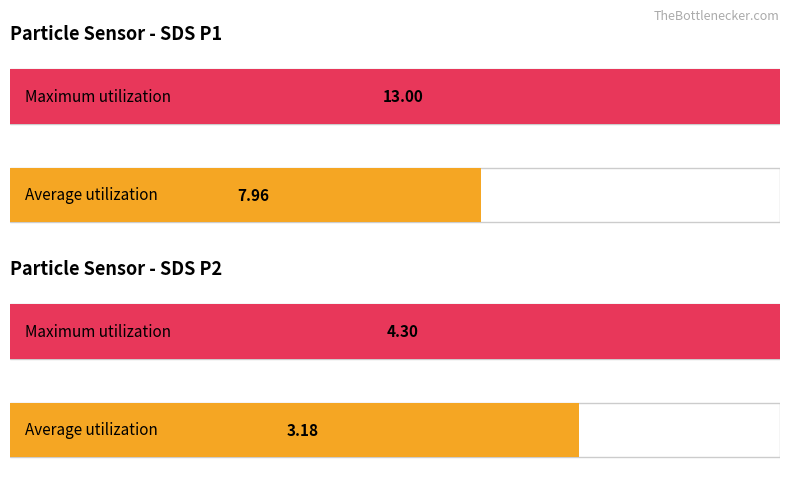

List the series in order of their peak value, highest first.

Maximum utilization, Average utilization